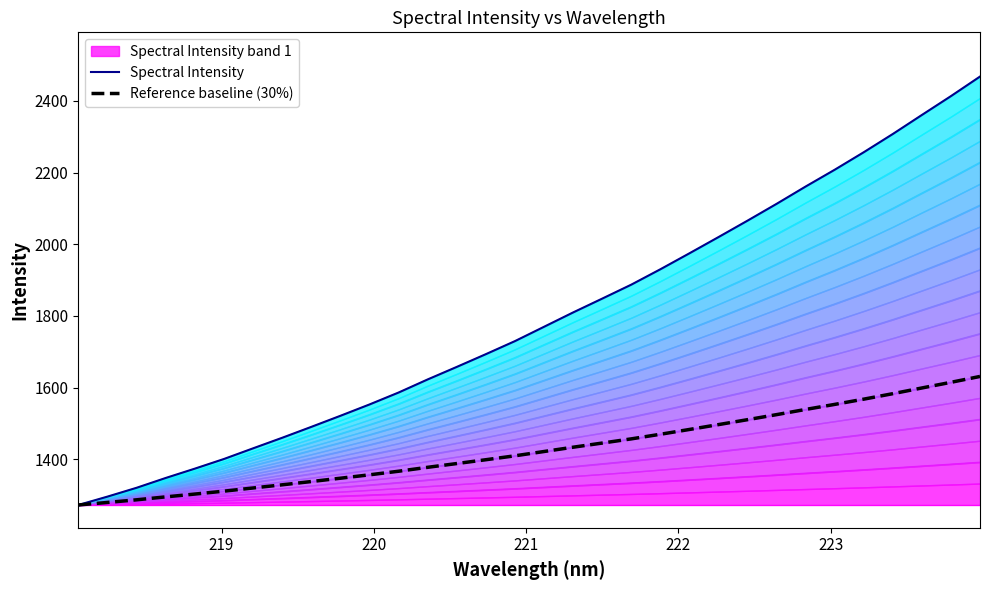

Reading left to right, transcribe all the data shown in this chart.

Spectral Intensity: 1272.7	1296.0	1320.7	1348.0	1374.1	1401.0	1430.7	1460.2	1490.6	1521.5	1553.1	1586.4	1623.0	1657.9	1693.5	1729.9	1769.9	1809.9	1848.4	1887.4	1930.3	1974.9	2020.1	2066.0	2112.9	2161.3	2208.1	2257.0	2307.9	2360.9	2413.5	2468.0
Reference baseline (30%): 1272.7	1279.7	1287.1	1295.3	1303.1	1311.2	1320.1	1328.9	1338.0	1347.3	1356.8	1366.8	1377.8	1388.3	1398.9	1409.8	1421.8	1433.8	1445.4	1457.1	1470.0	1483.3	1496.9	1510.7	1524.8	1539.3	1553.3	1568.0	1583.2	1599.1	1614.9	1631.3